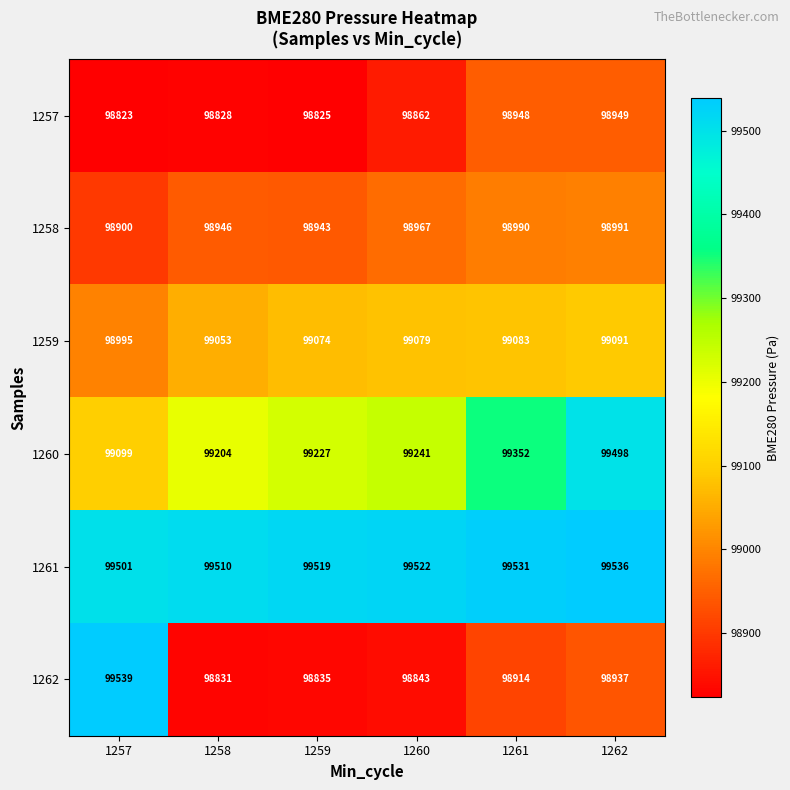

Count the 1261 values in the range 99510 to 99531.

4